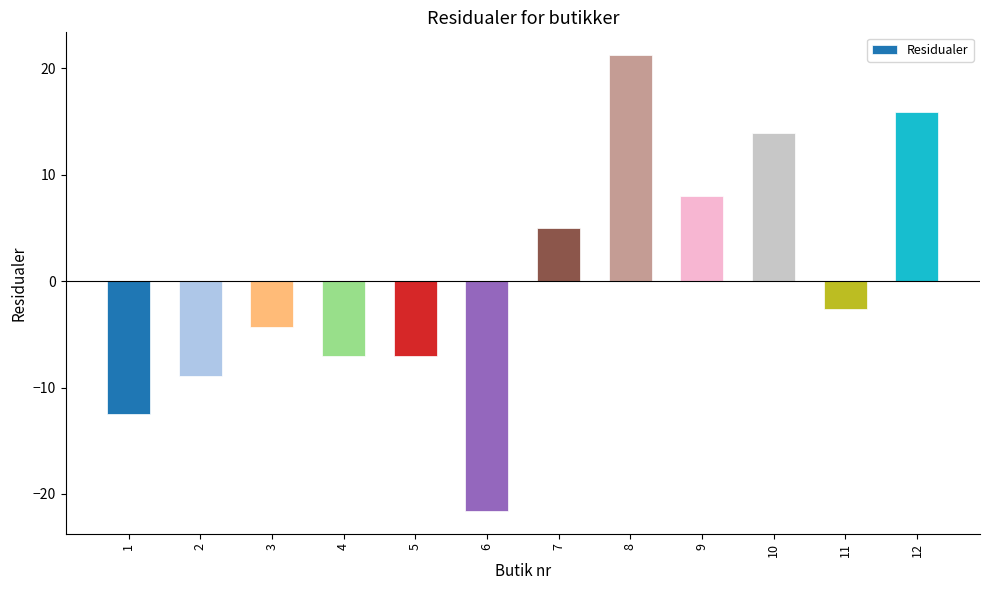

Does the chart contain stacked bars?

No